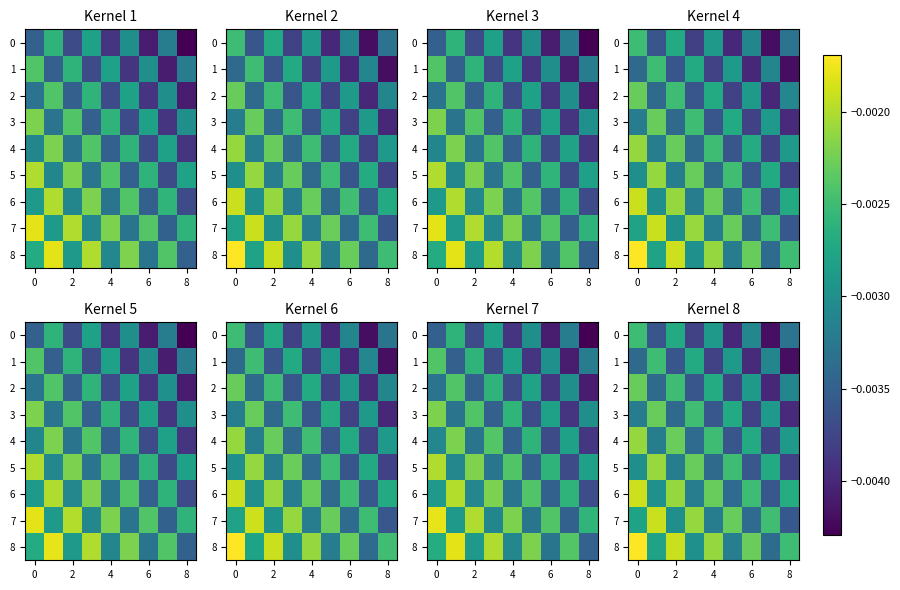

Count the number of categories in the chart.

9